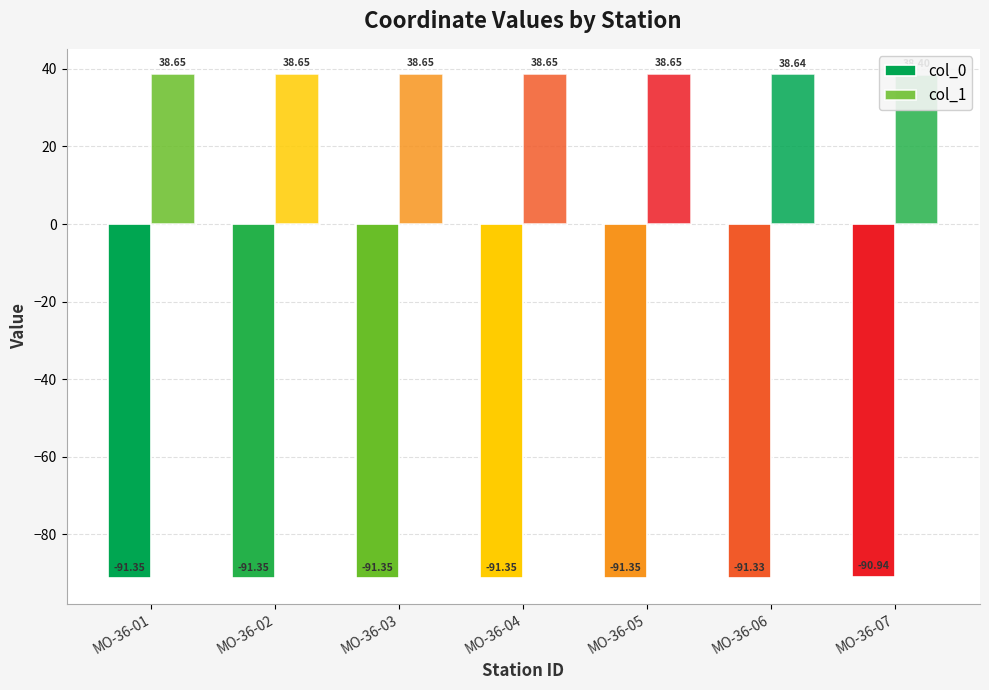

Count the col_1 values in the range 38 to 39.

7